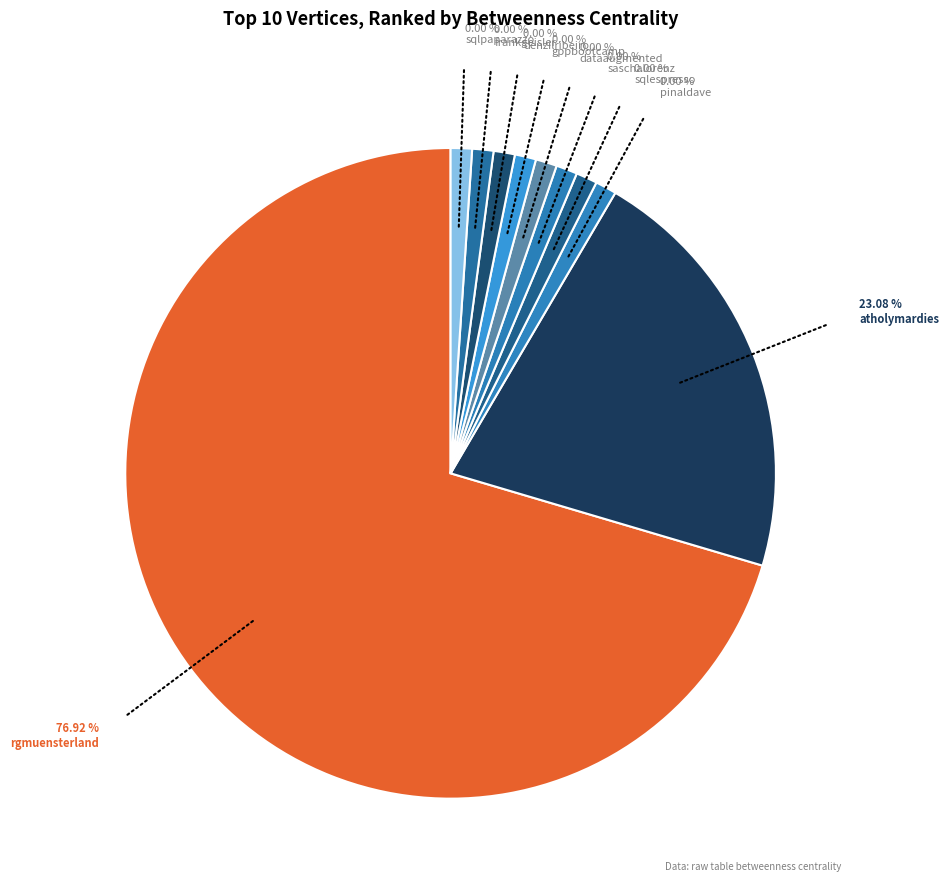

Which slice is the largest?

rgmuensterland